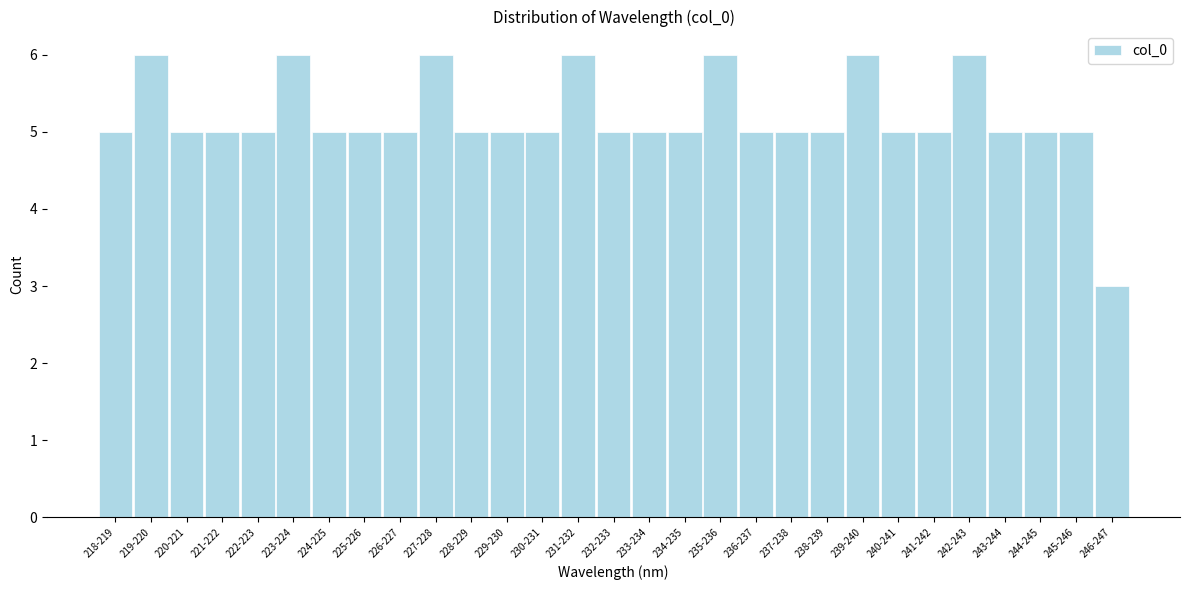

Reading right to left, transcribe all the data shown in this chart.

3	5	5	5	6	5	5	6	5	5	5	6	5	5	5	6	5	5	5	6	5	5	5	6	5	5	5	6	5